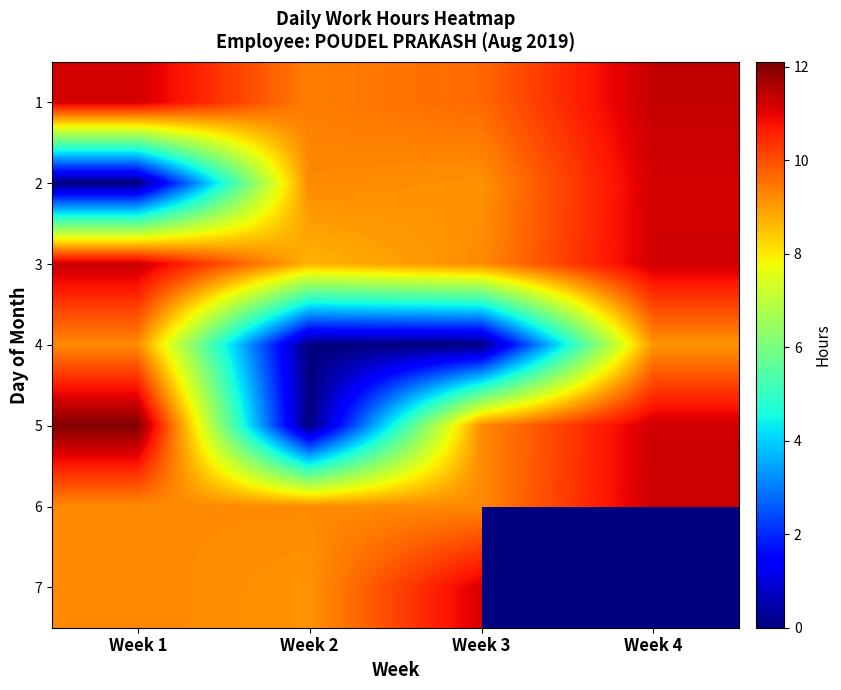

Which series has the widest spread of values?

5